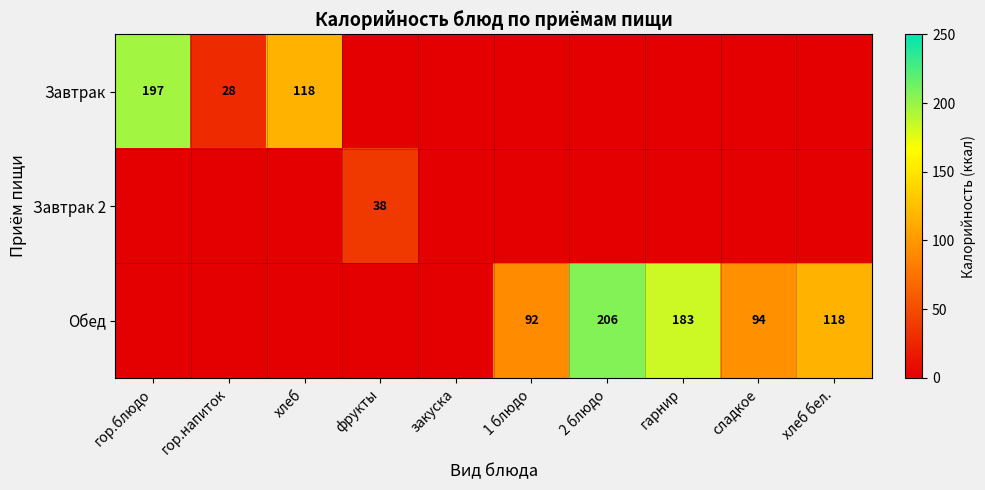

The Обед series shows 290 at 2 блюдо. True or false?

False